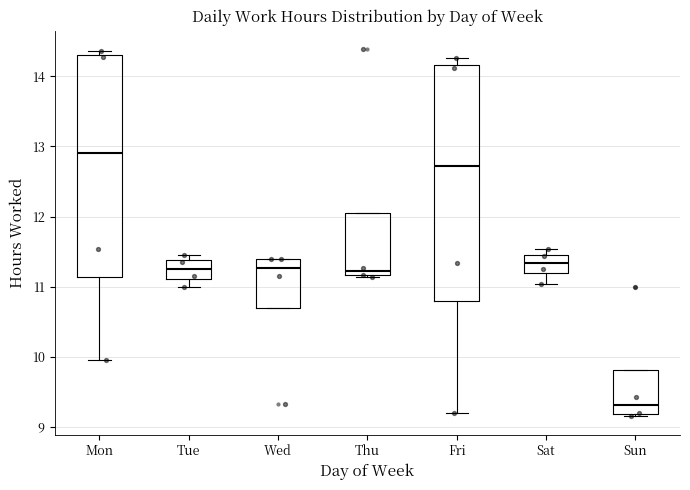

Reading left to right, transcribe this box plot: for each box, give where its median line is, the range the box spans, and where its two whiskers end, as read against the y-axis. The values are not printed on the chart, so give them approximately, as read against the axis.

Mon: median 12.9, box 11.1 to 14.3, whiskers 10.0 to 14.4
Tue: median 11.3, box 11.1 to 11.4, whiskers 11.0 to 11.5
Wed: median 11.3, box 10.7 to 11.4, whiskers 10.7 to 11.4
Thu: median 11.2 (just above the box's lower edge), box 11.2 to 12.1, whiskers 11.1 to 12.1
Fri: median 12.7, box 10.8 to 14.2, whiskers 9.2 to 14.3
Sat: median 11.3, box 11.2 to 11.5, whiskers 11.0 to 11.5 (just above the box's upper edge)
Sun: median 9.3, box 9.2 to 9.8, whiskers 9.2 to 9.8